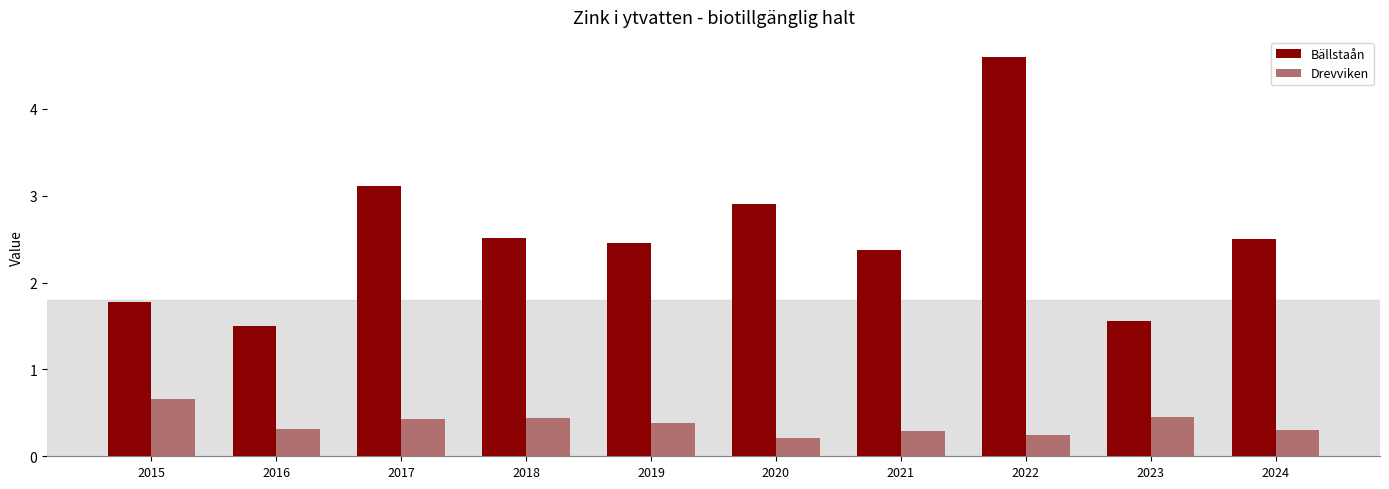

Rank the series by their maximum value, from highest to lowest.

Bällstaån, Drevviken